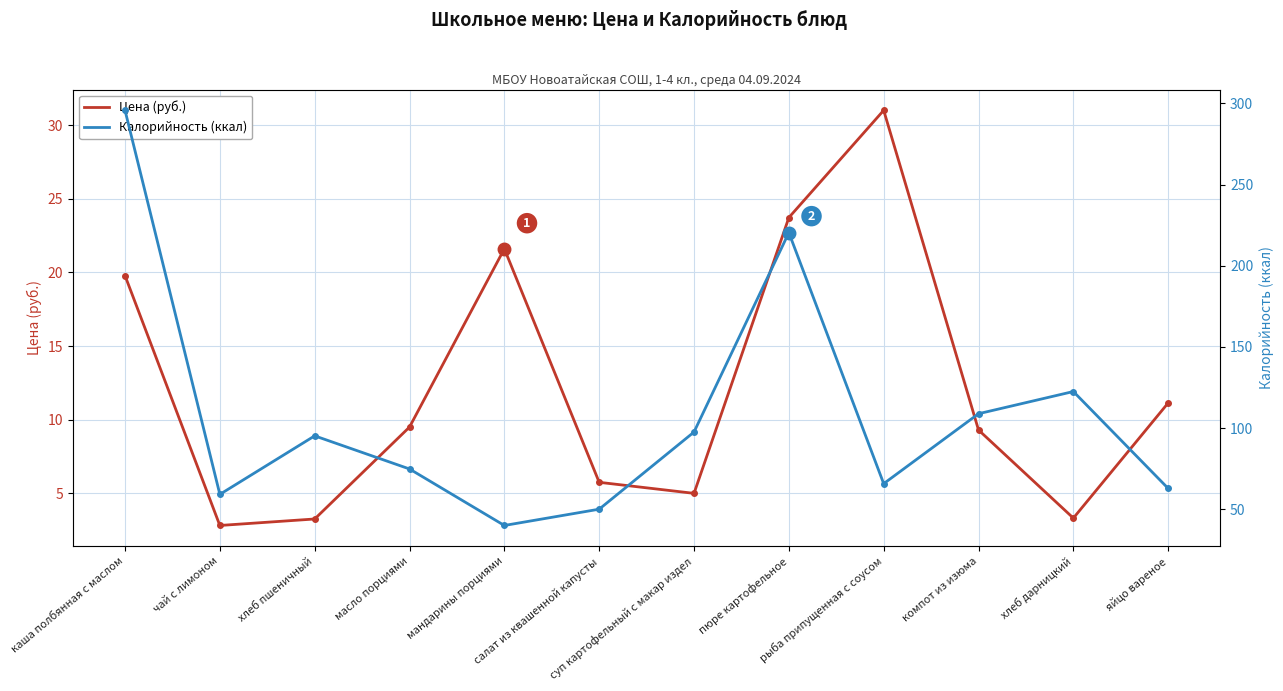

What position from the right is каша полбянная с маслом?

12